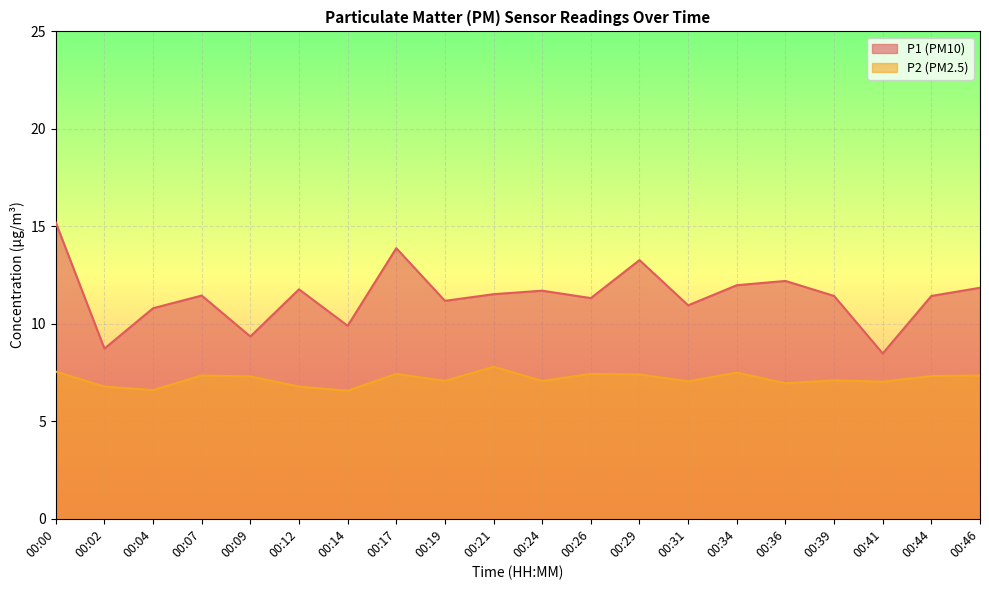

Read the P2 value at 00:09.

7.3